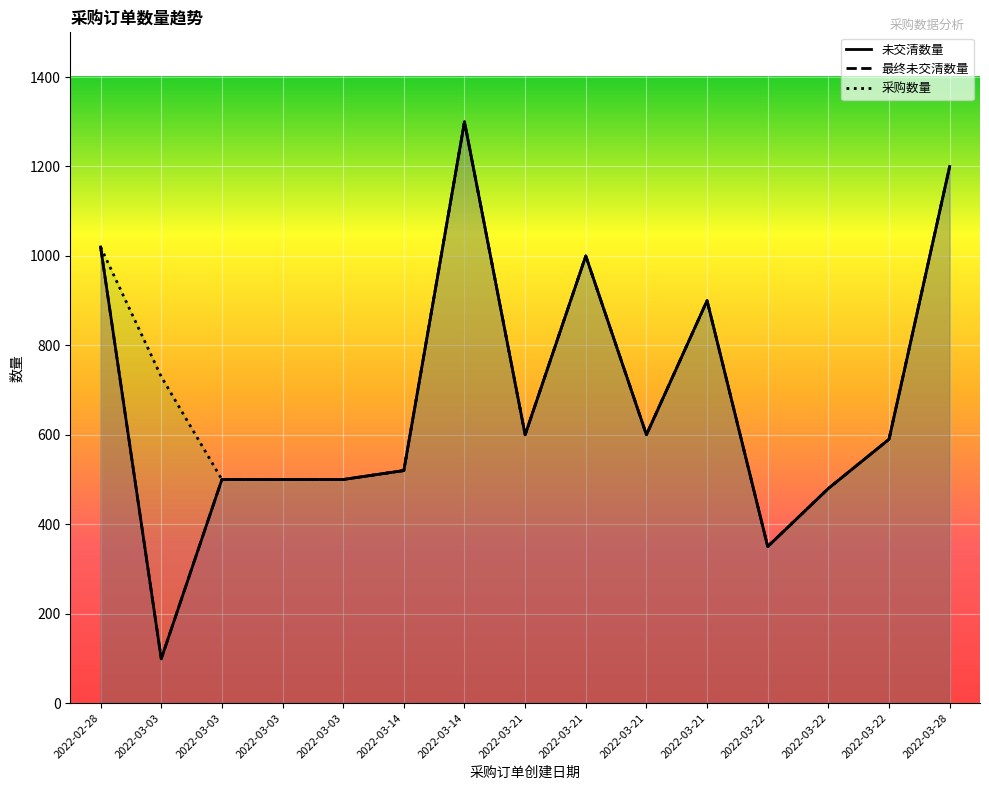

What is the value of the 采购数量 point at the 12th from the left?

350